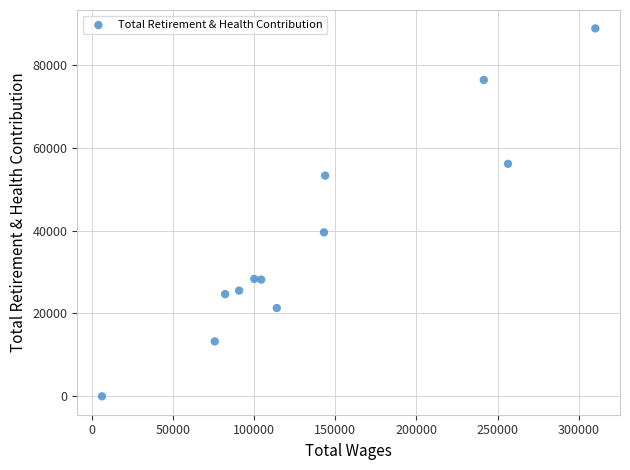

What is the average Y value?

37939